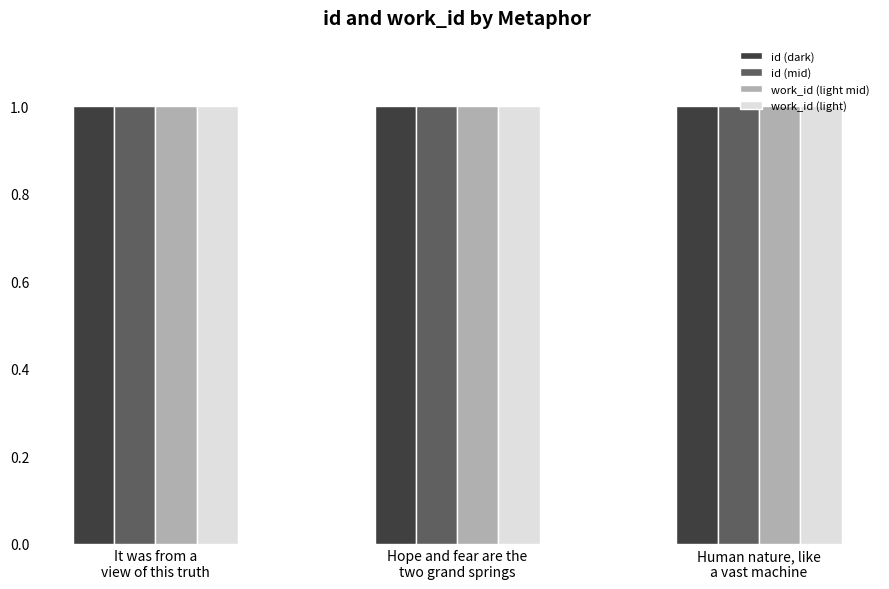

Which series has the largest range (max minus min)?

id